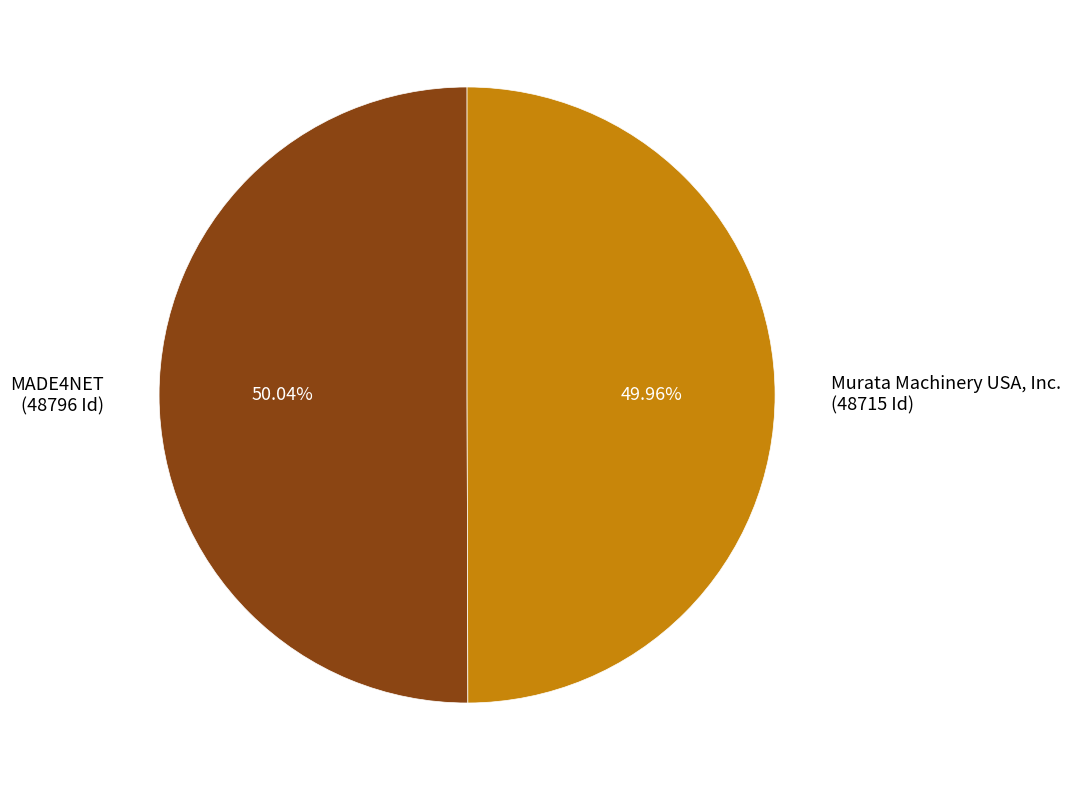

What is the ratio of the value at MADE4NET (48796 Id) to the value at Murata Machinery USA, Inc. (48715 Id)?

1.0